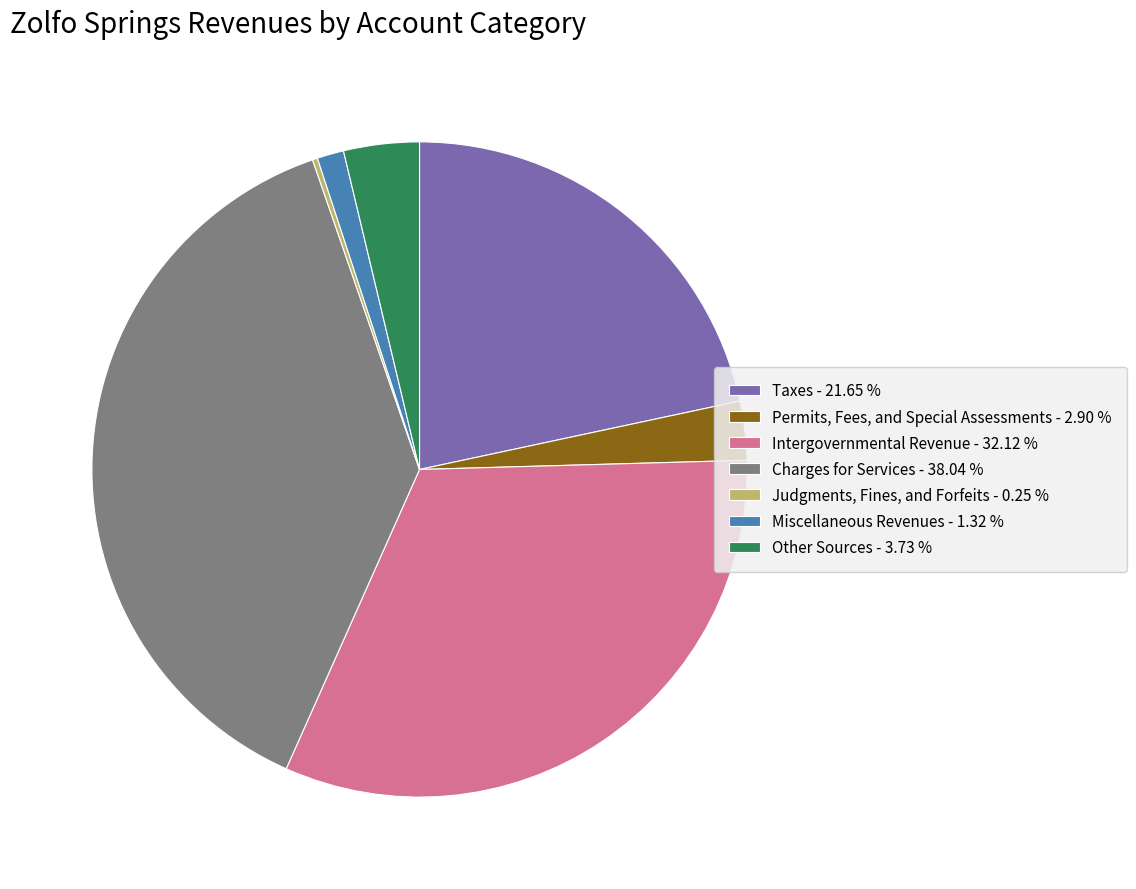

True or false: Other Sources accounts for 19% of the total.

False